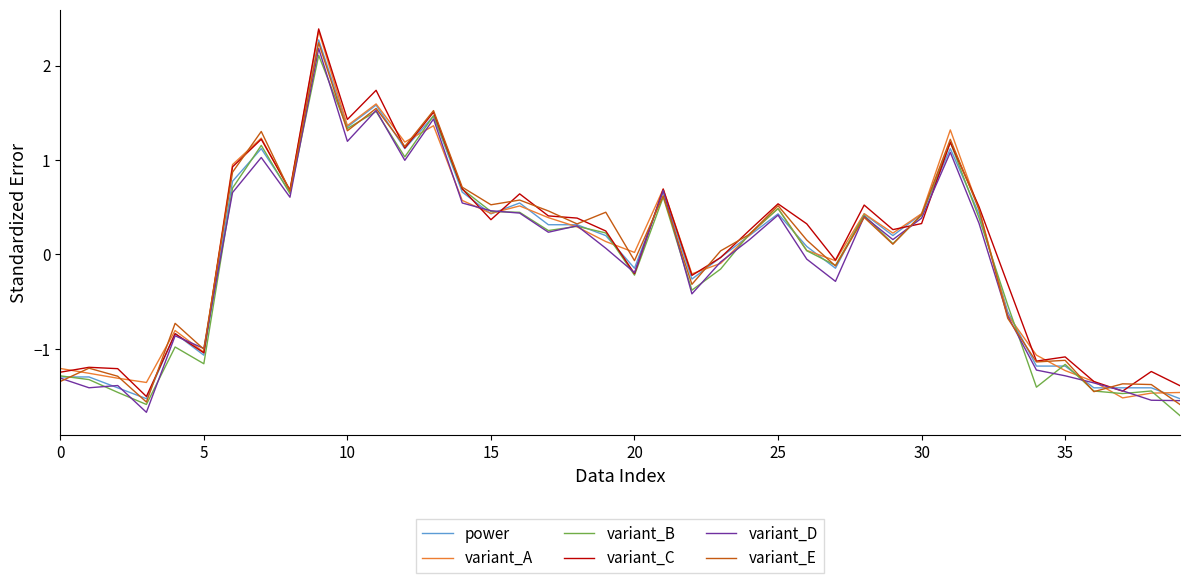

What is the minimum value for variant_E?

-1.6